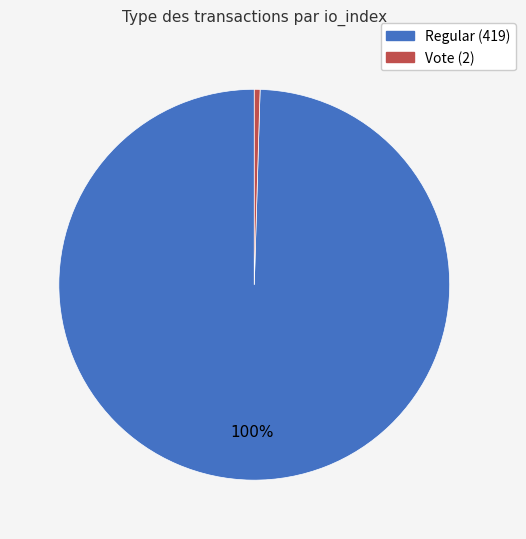

Count the number of slices in the pie.

2